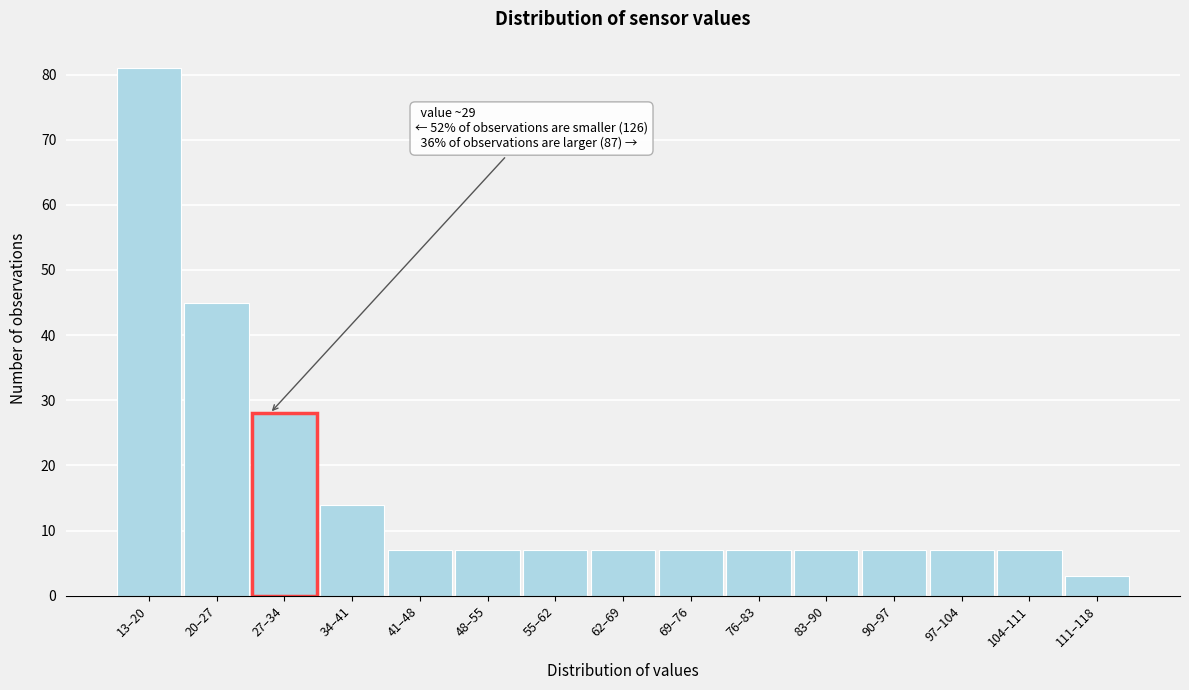

Reading left to right, extract all data points from this chart.

81	45	28	14	7	7	7	7	7	7	7	7	7	7	3